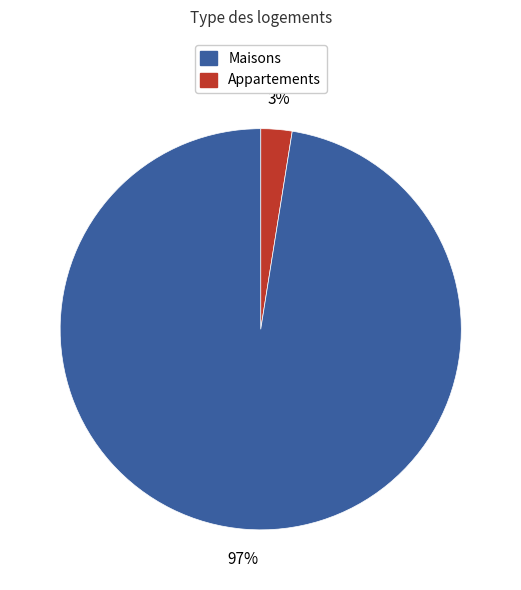

To the nearest percent, what is the average slice percentage?

50%